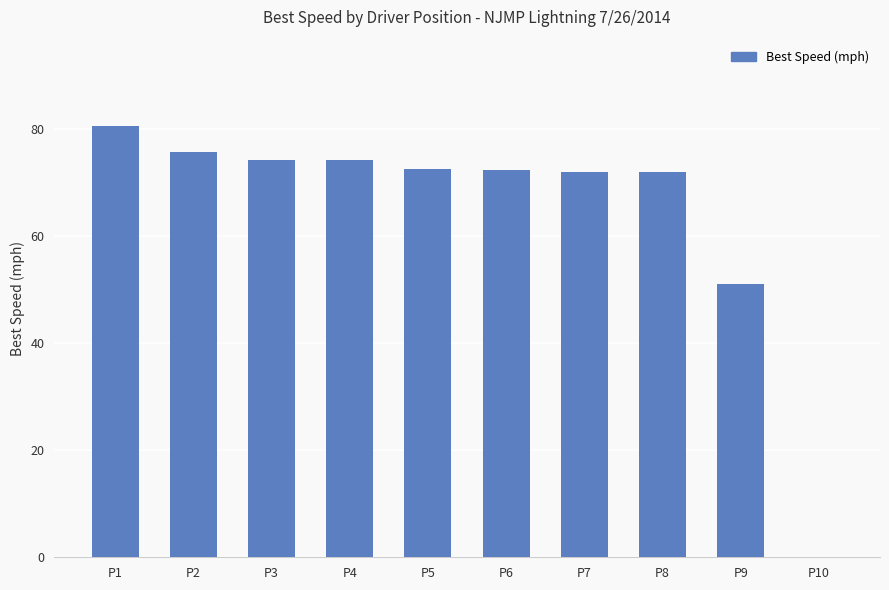

At which label is the value closest to 40?

P9